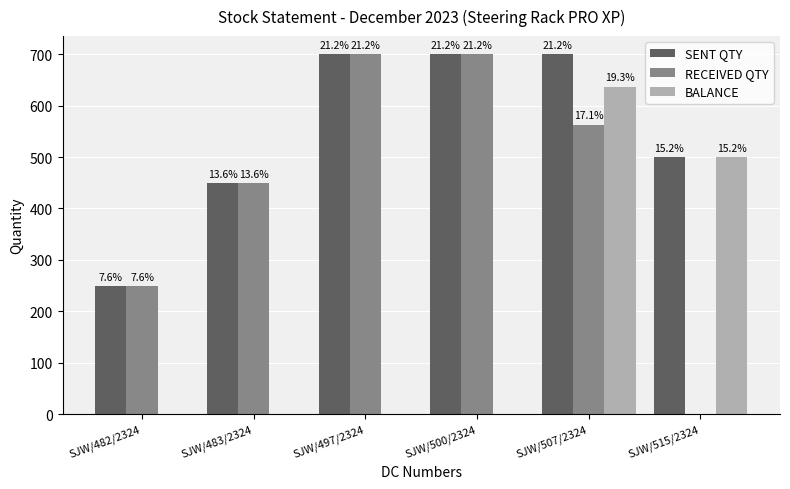

What are all the series names shown in the legend?

SENT QTY, RECEIVED QTY, BALANCE